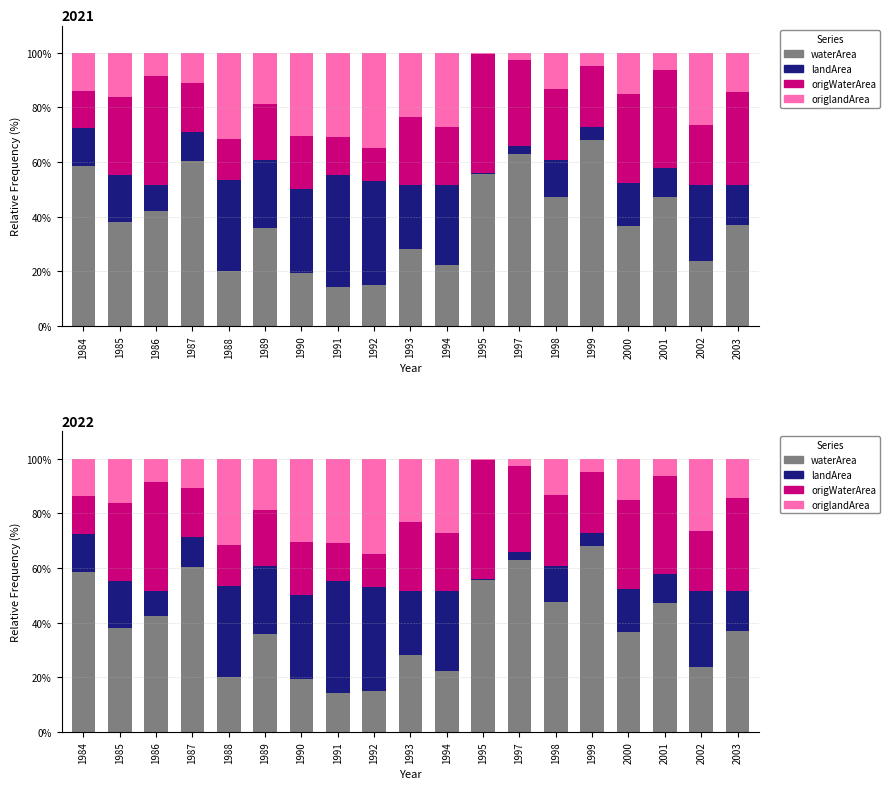

Which series has the widest spread of values?

waterArea